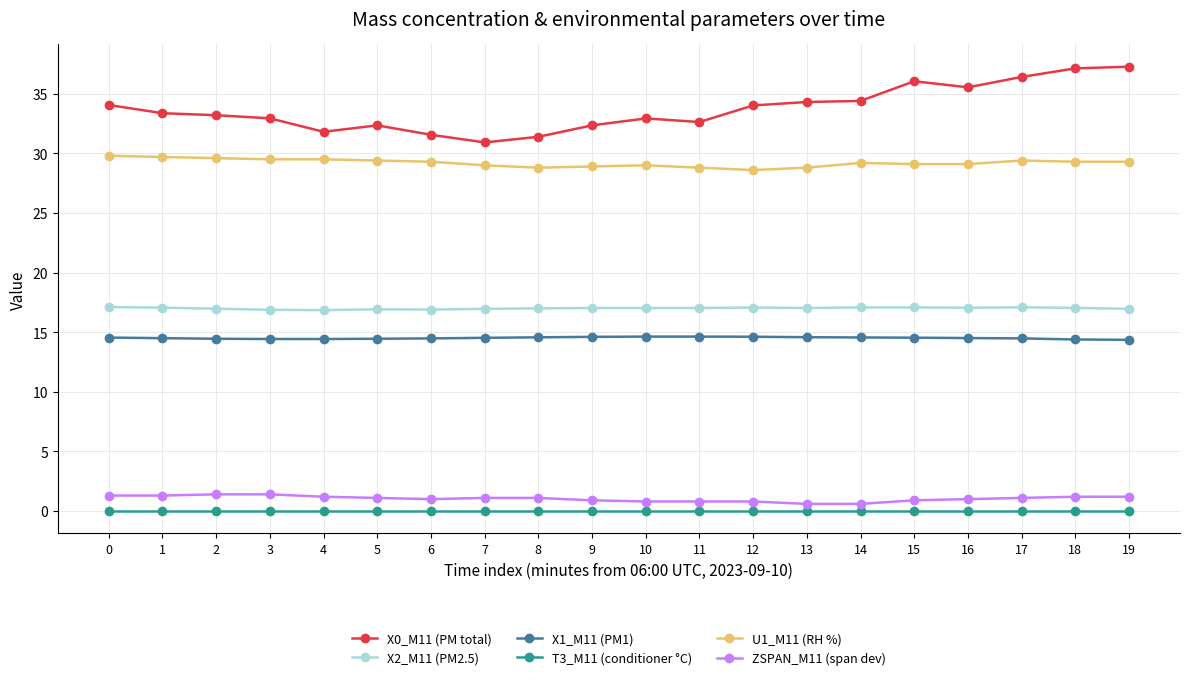

At how many categories does at least one series exceed 17?

20